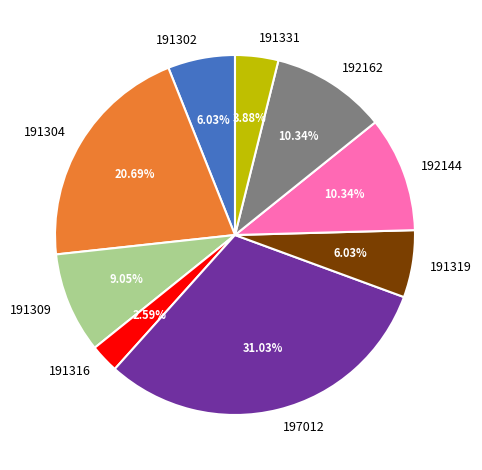

How many segments does this pie chart have?

9